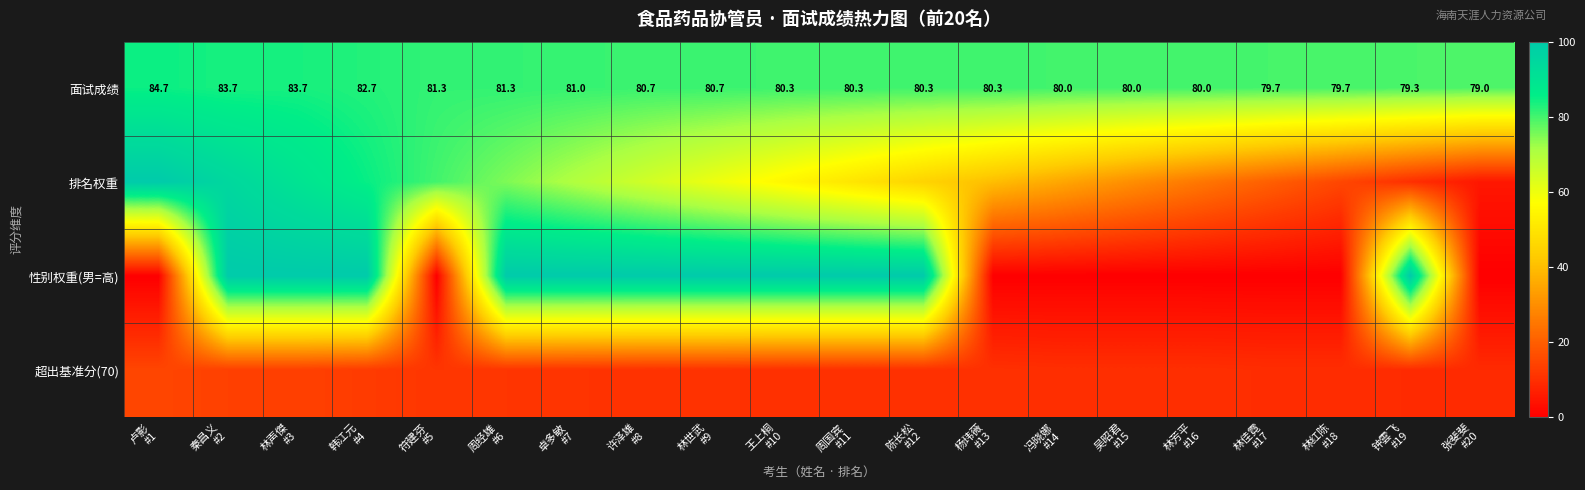

Where does the 排名权重 series first go above 55?

卢影 #1